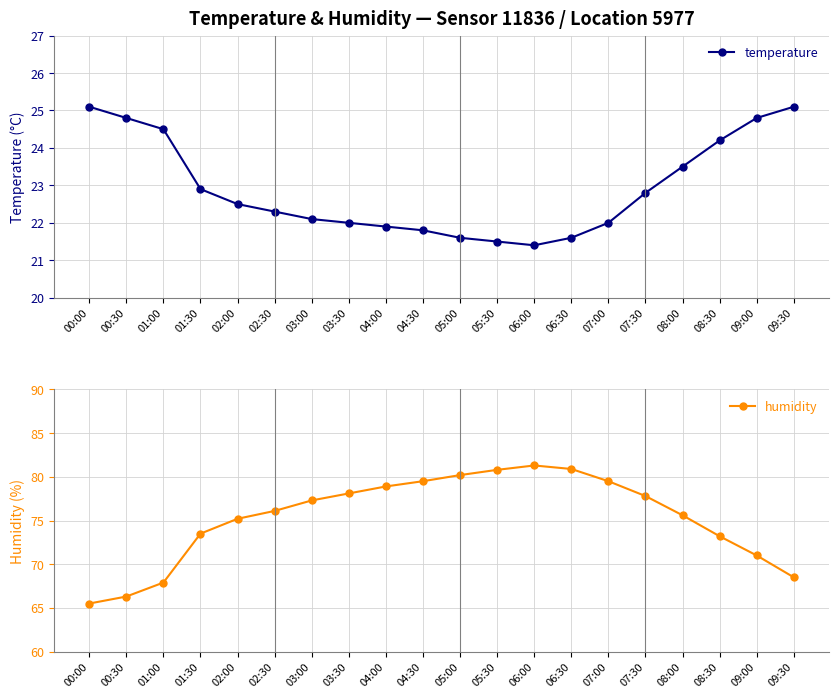

True or false: temperature has a value of 21.8 at 04:30.

True